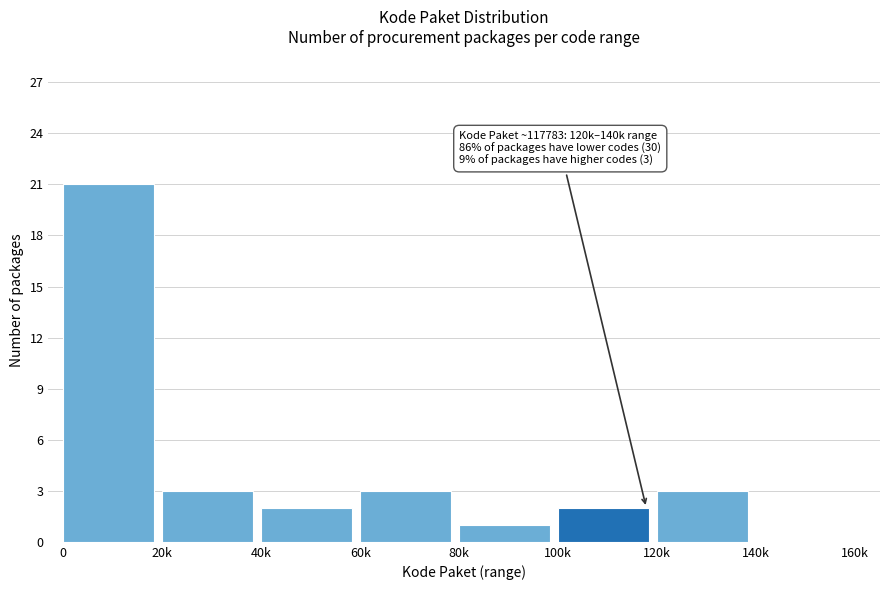

Reading right to left, list all the values displayed in this chart.

140k=0	120k=3	100k=2	80k=1	60k=3	40k=2	20k=3	0=21